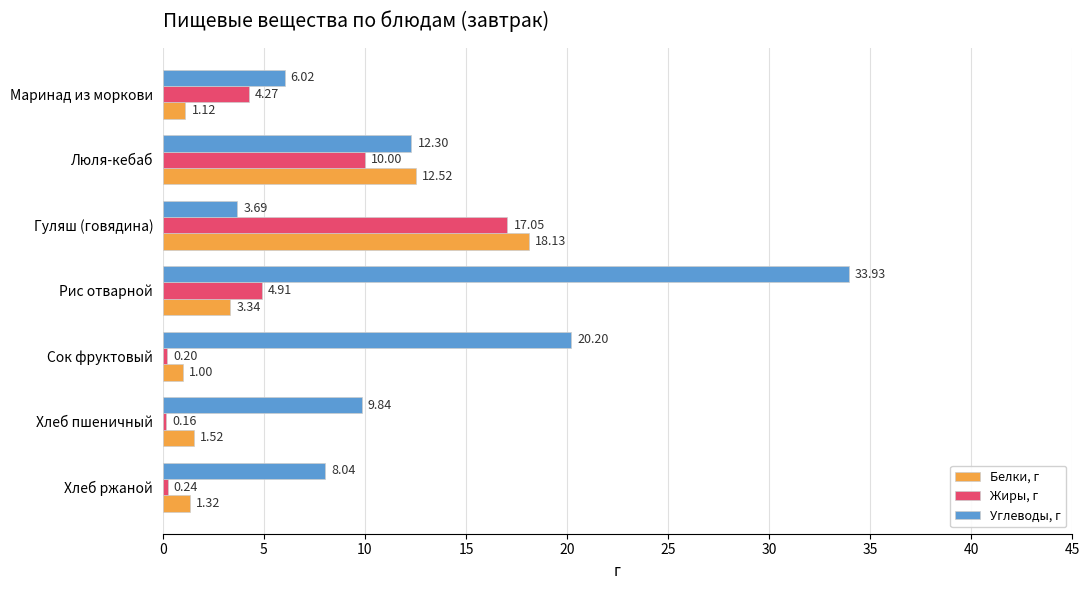

At which category is the sum across all series the highest?

Рис отварной